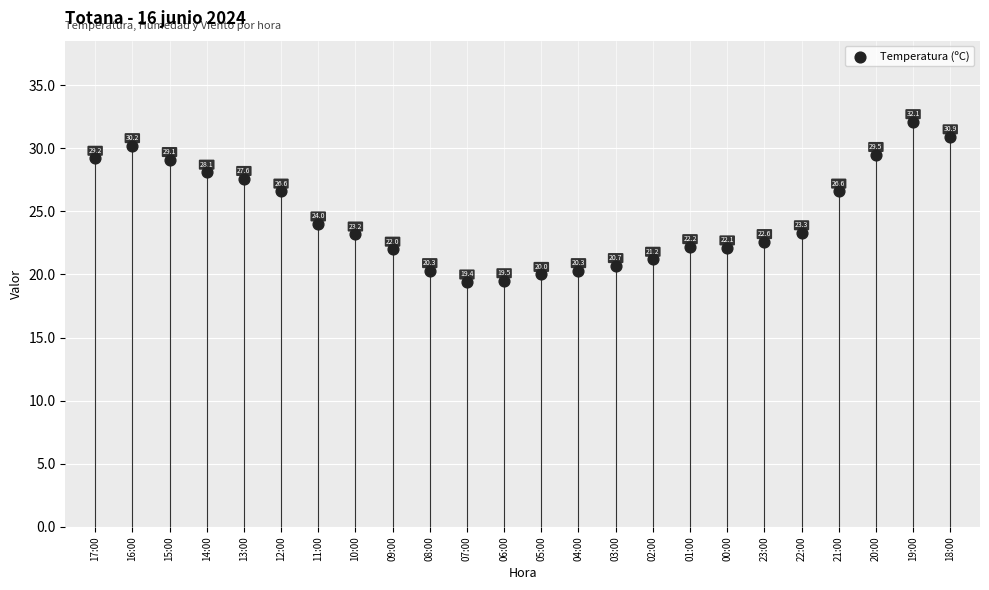

Approximately how many times larger is the value at 10:00 compared to 16:00?

0.8